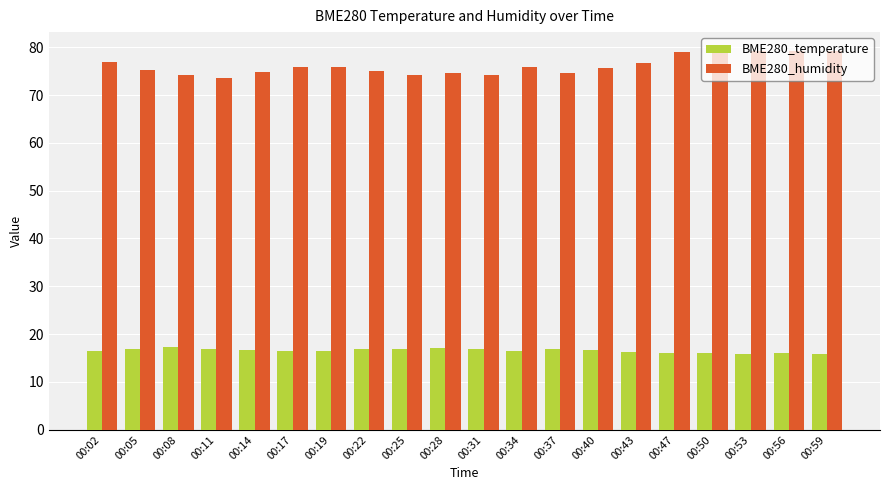

How many groups of bars are there?

20